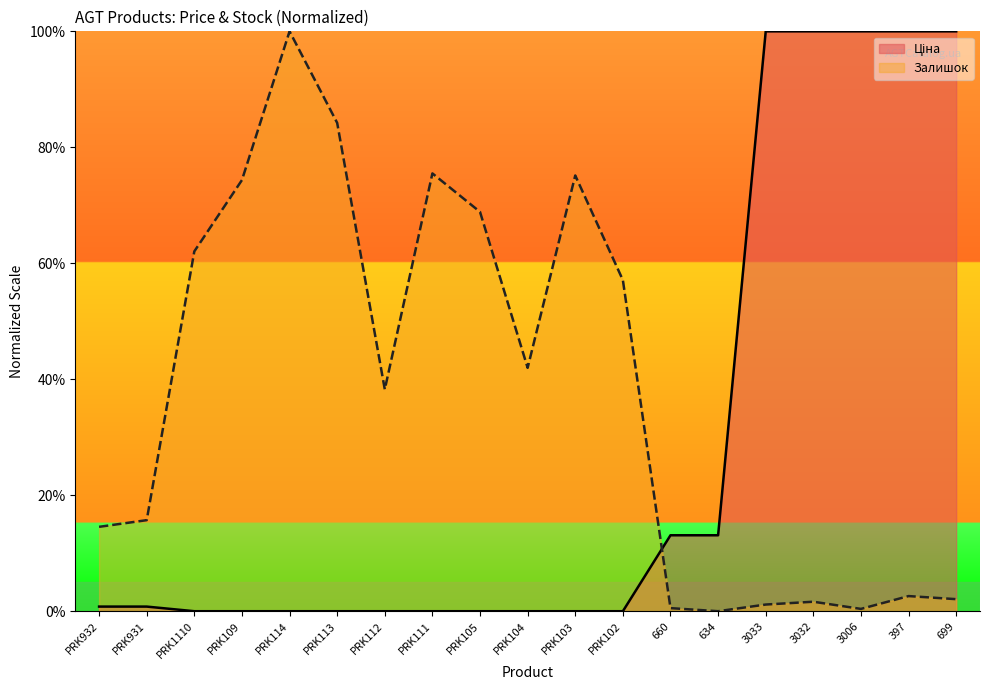

Where do Залишок and Ціна first cross each other?

PRK102 and 660